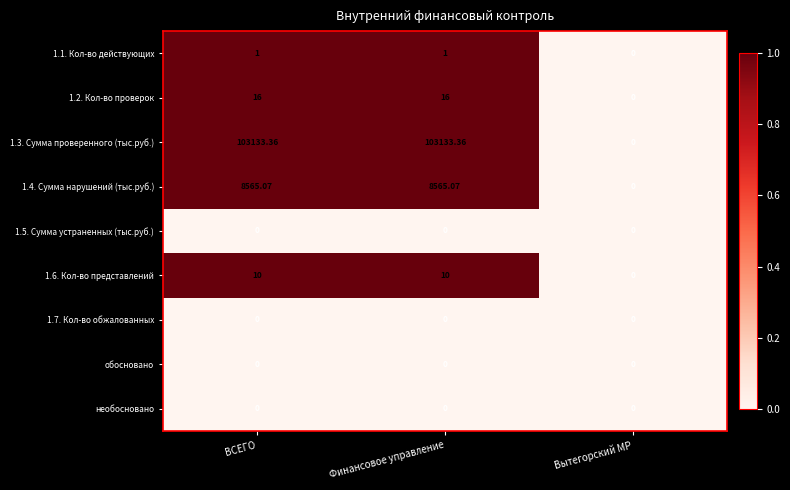

What is the maximum value shown in the chart?

103133.4